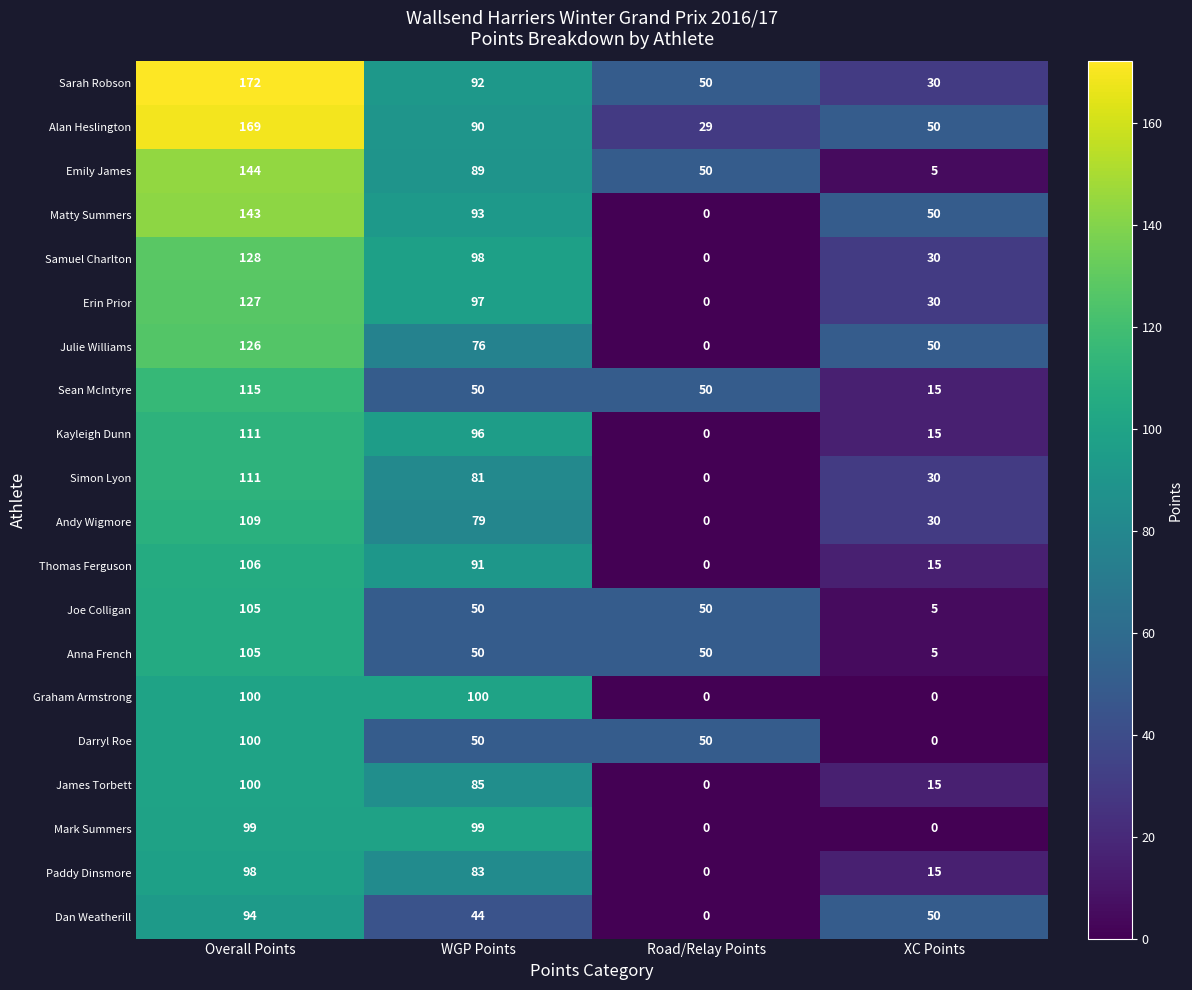

At which category does the chart reach its peak across all series?

Overall Points